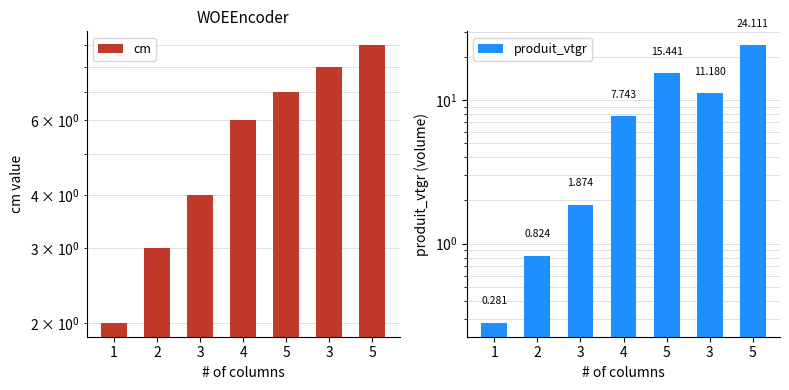

What is the approximate value of cm at 3?

4.0